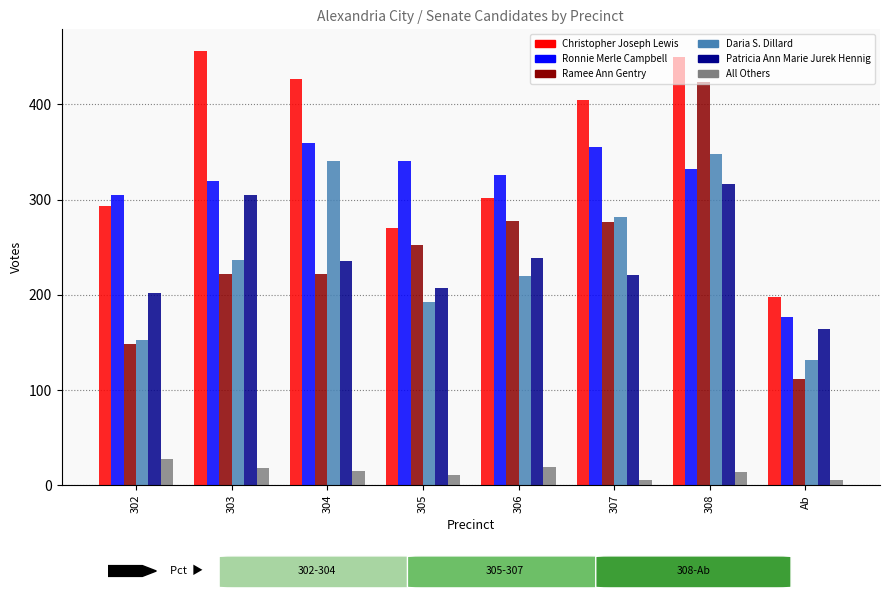

What is the minimum value for Daria S. Dillard?

131